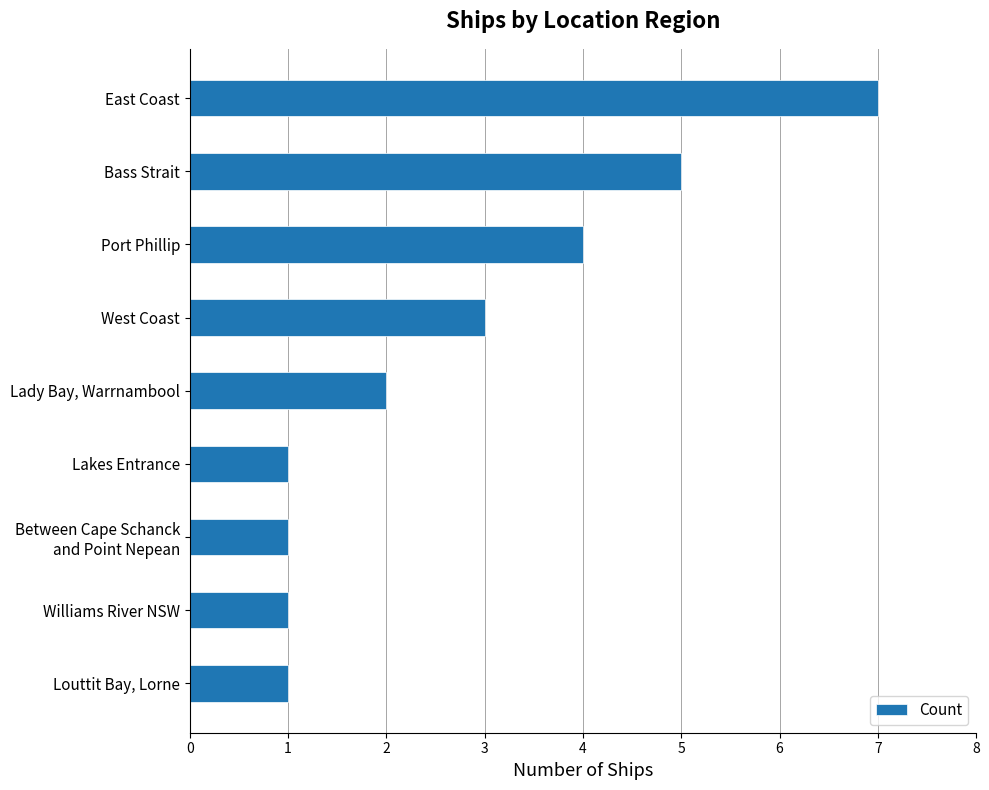

How many categories are shown in the chart?

9